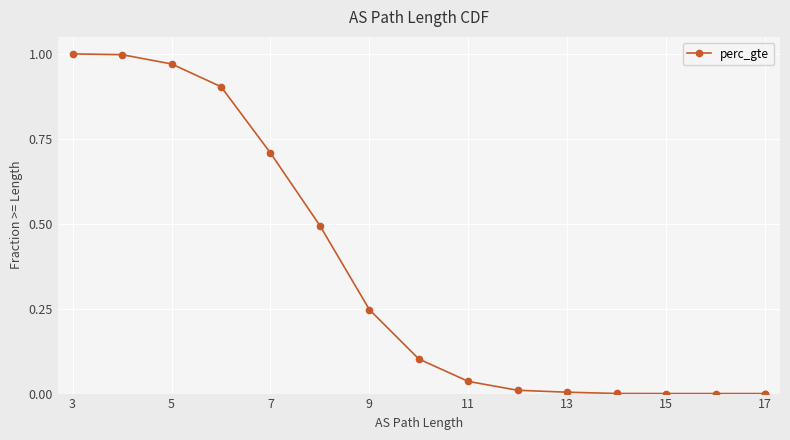

At which category does the chart reach its peak across all series?

3